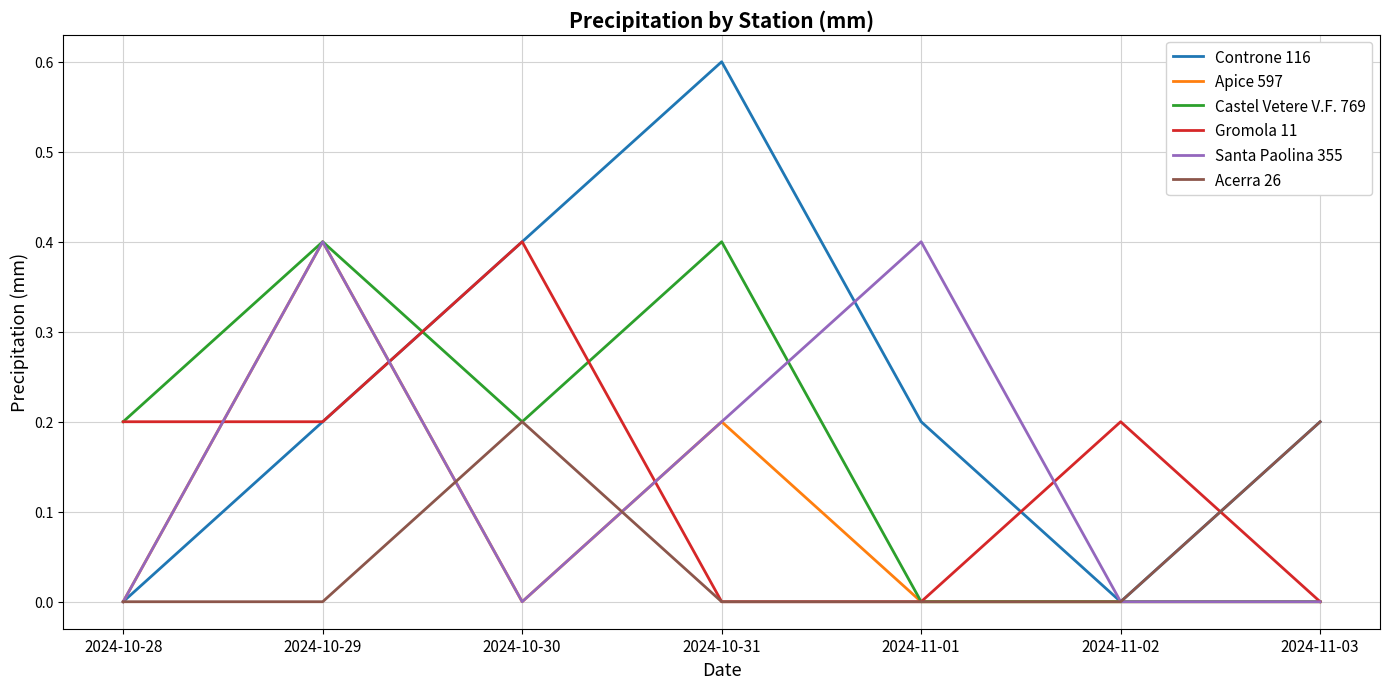

Count the Acerra 26 values in the range 0 to 1.

7